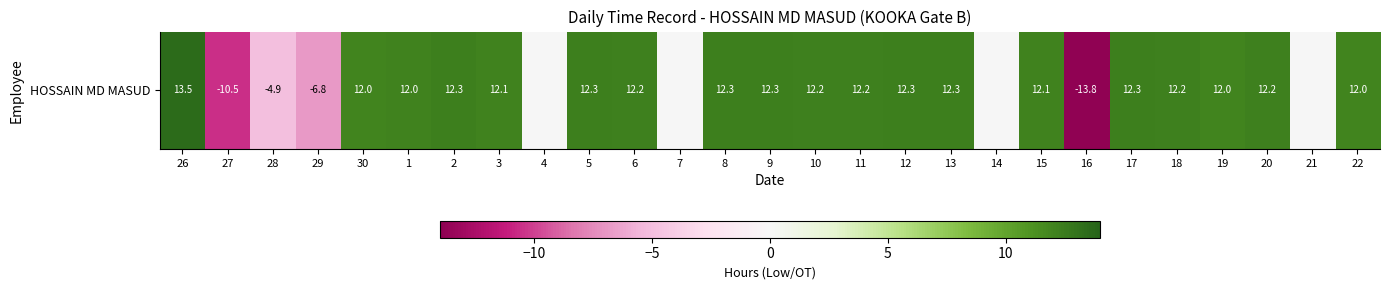

Count the number of categories in the chart.

27